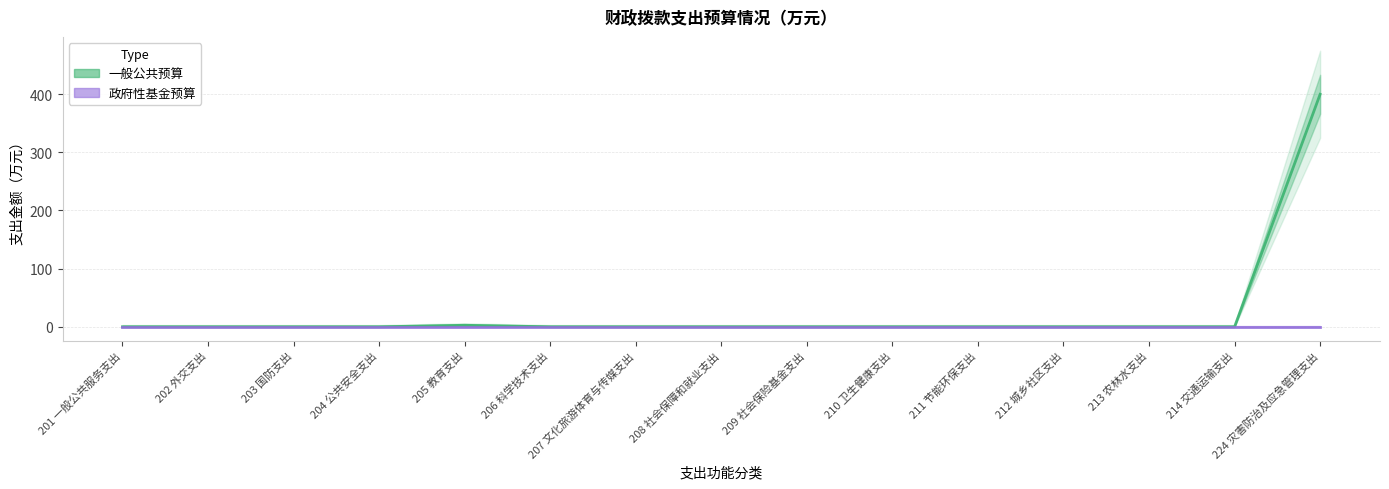

How many data points does each series have?

15